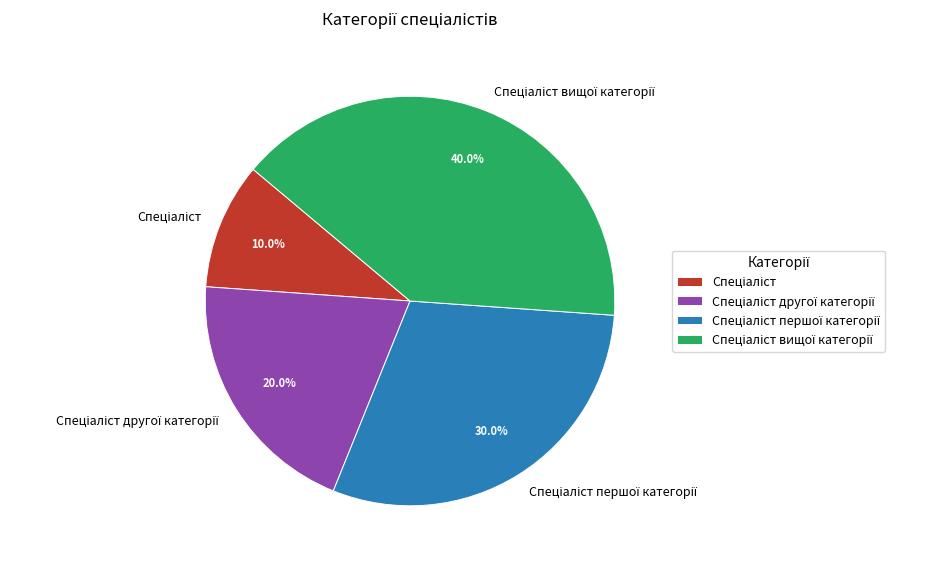

Does any single category account for the majority?

No